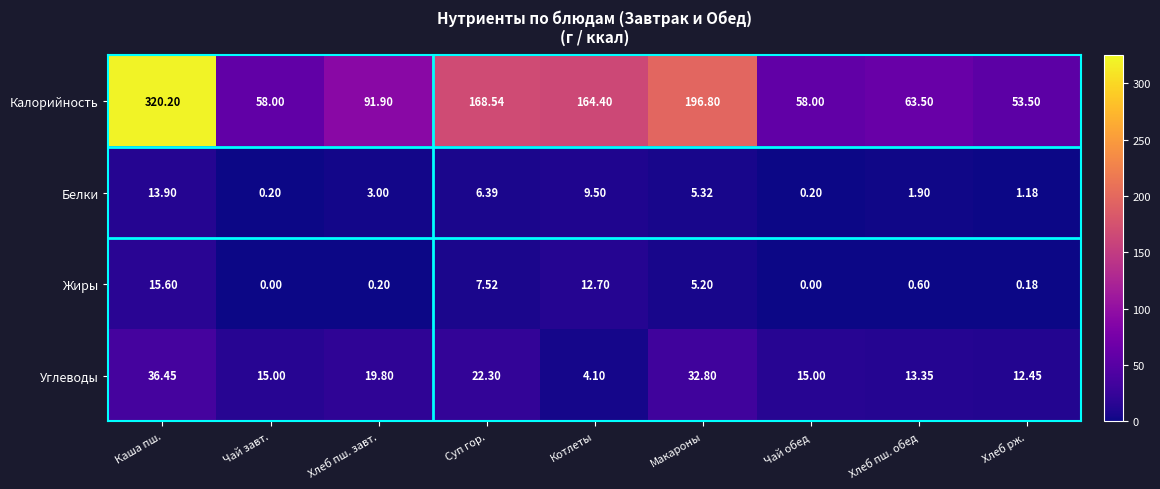

Which series has the widest spread of values?

Калорийность